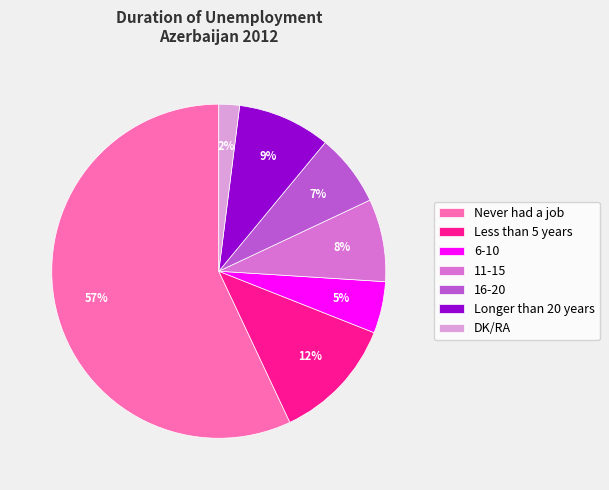

How many slices are in this pie chart?

7